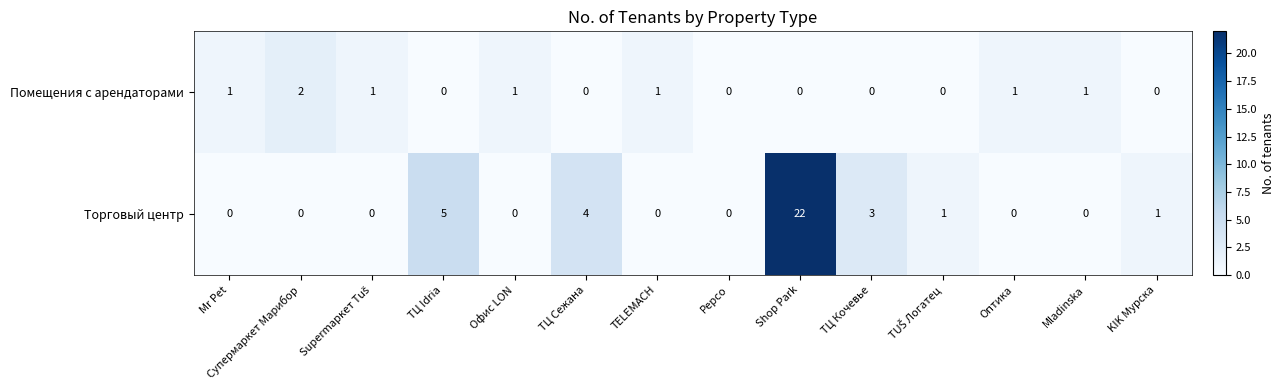

Count the number of data series in this chart.

2